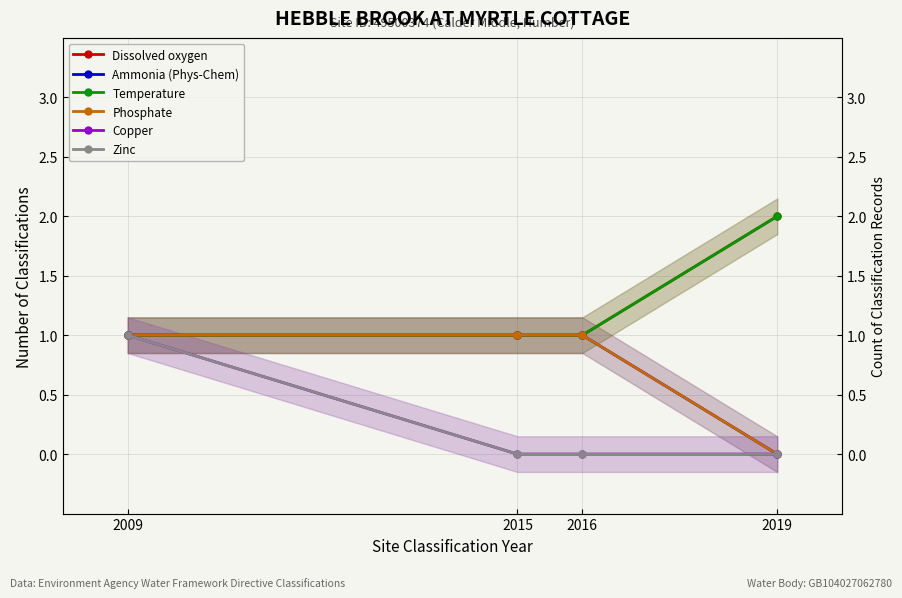

Is it true that Dissolved oxygen equals 0 at 2015?

False